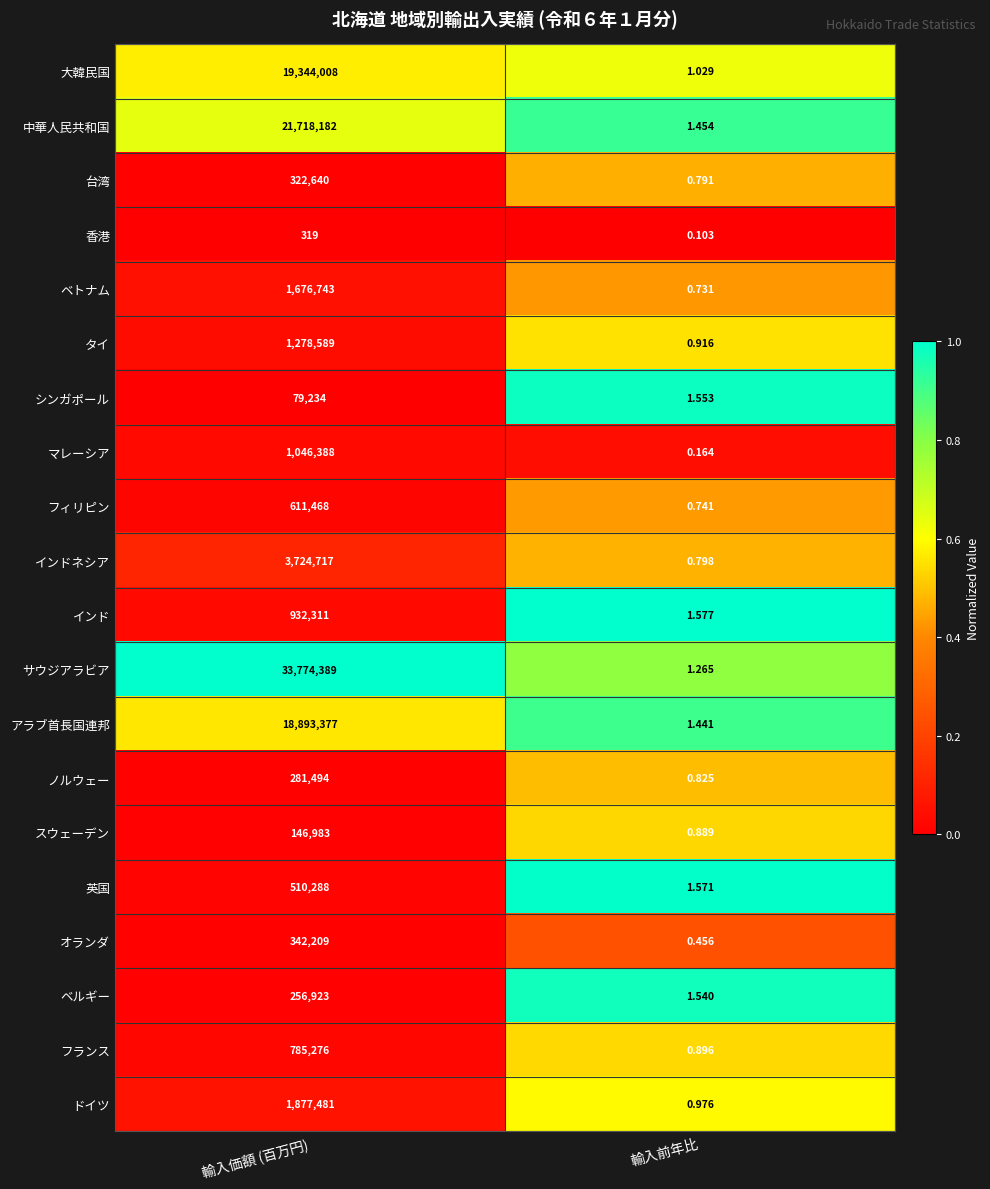

Which category has the lowest value across all series?

輸入前年比